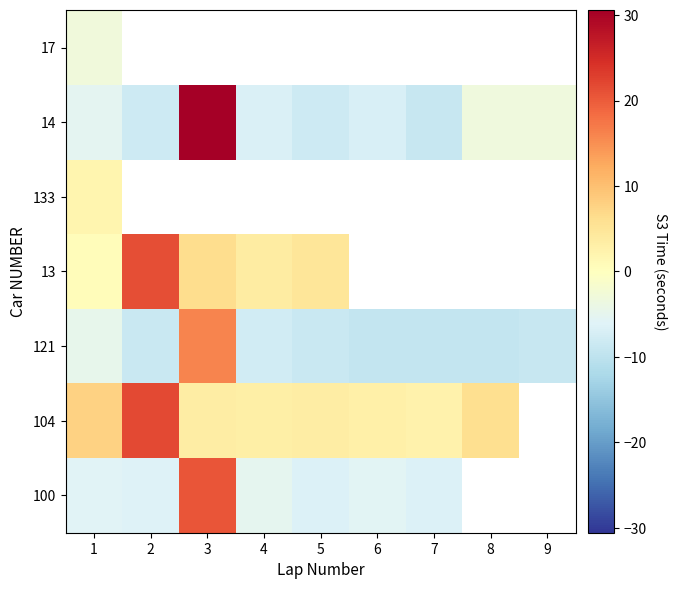

What is the spread (max minus min) of values at 7?

11.9